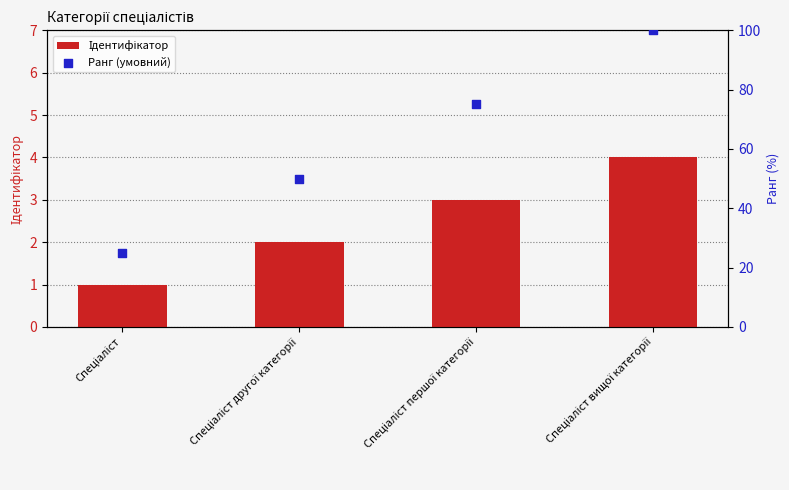

Is the value of Ранг (умовний) at Спеціаліст другої категорії greater than the value of Ідентифікатор at Спеціаліст першої категорії?

Yes